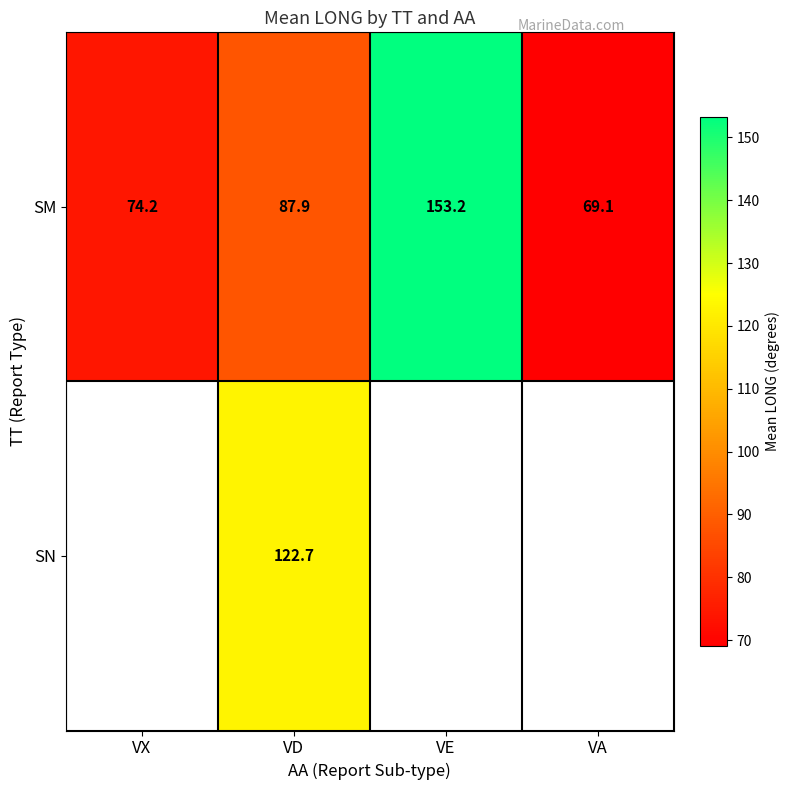

At which label does SM reach its peak?

VE